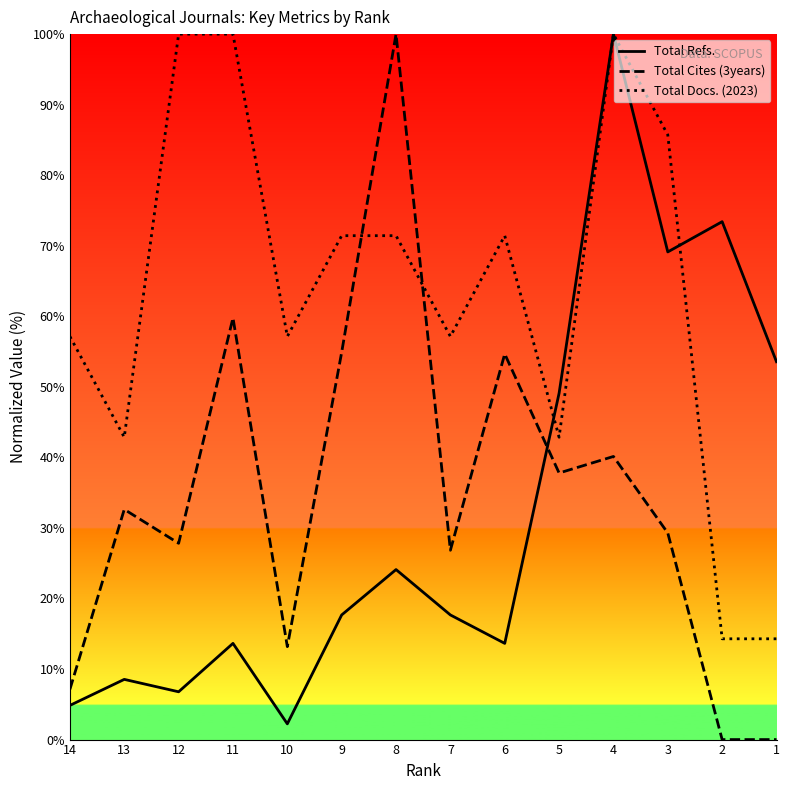

How many data points in Total Cites (3years) are above 32?

7